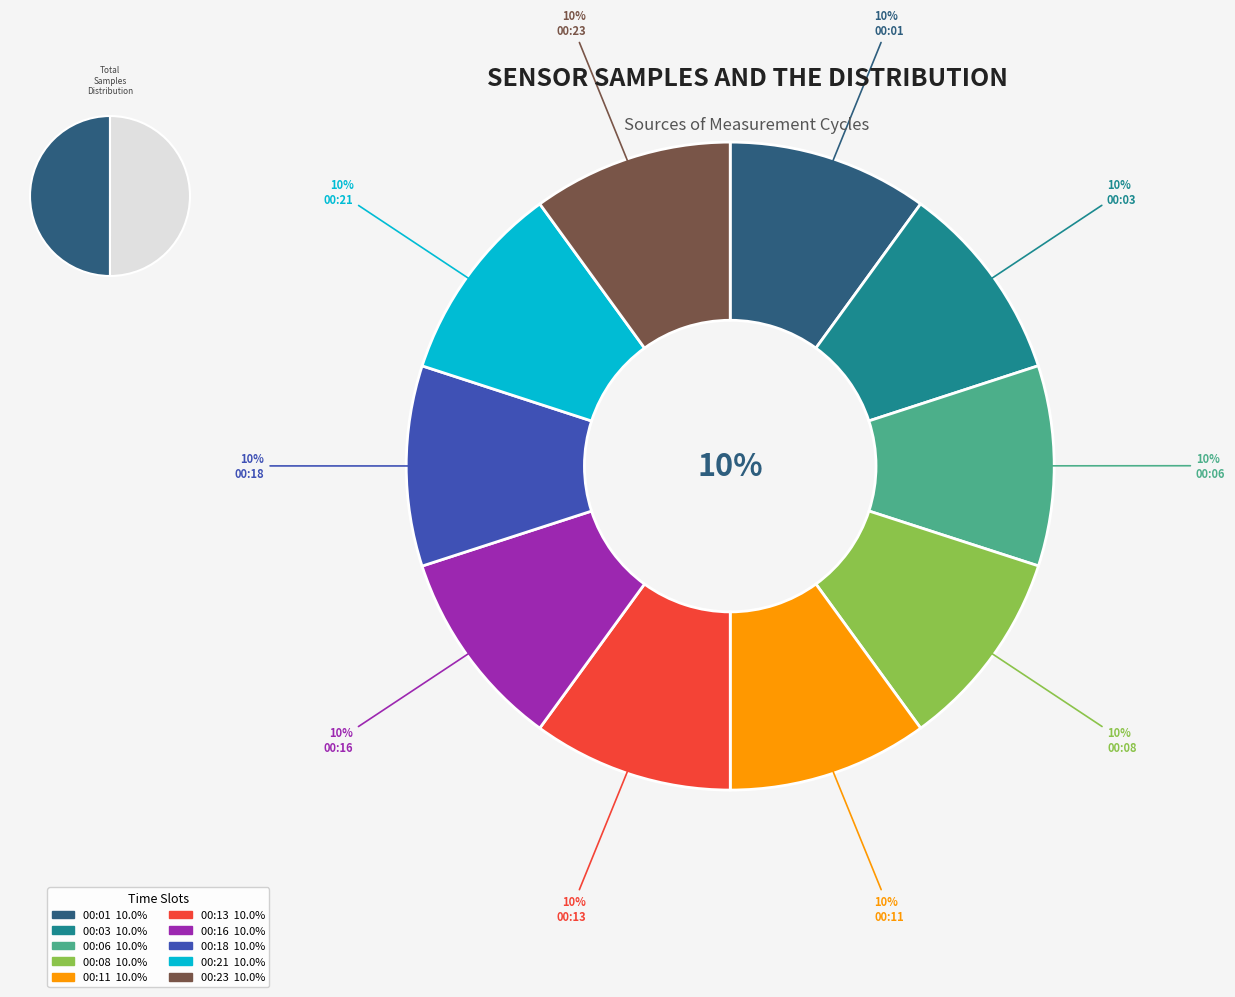

What percentage is the 00:03 slice, to the nearest percent?

10%